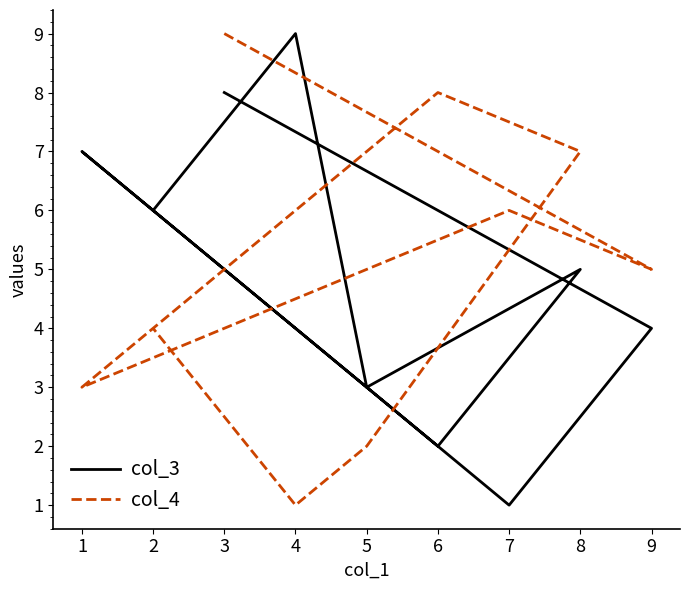

Reading left to right, transcribe all the data shown in this chart.

col_3: 8	4	1	7	2	5	3	9	6
col_4: 9	5	6	3	8	7	2	1	4